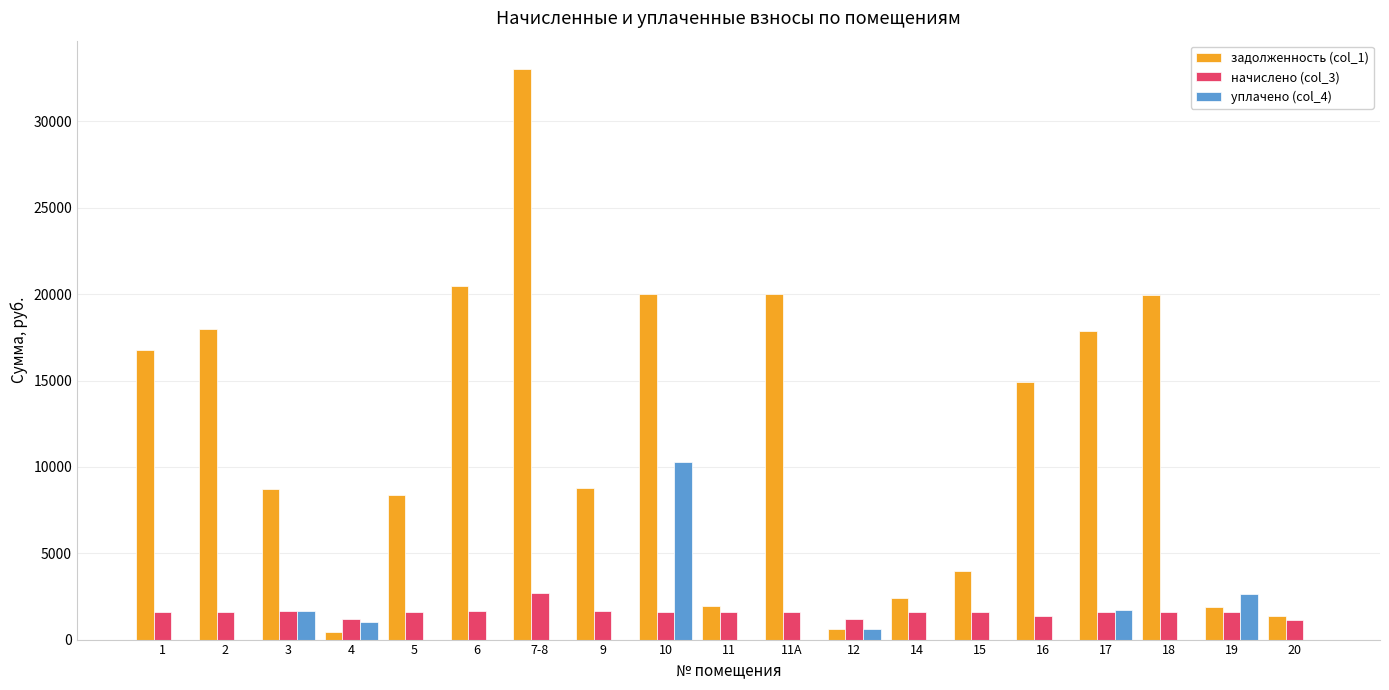

How many series are shown in this chart?

3